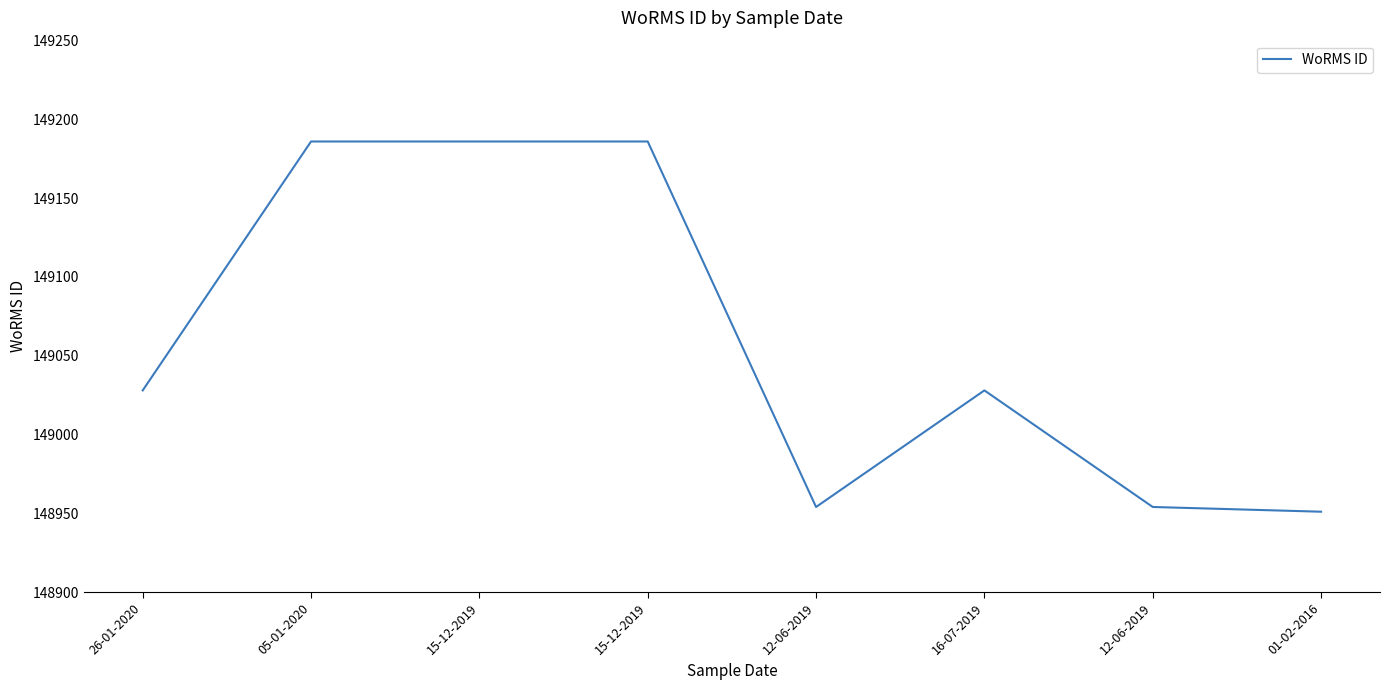

Where is the data nearest to the value 149068?

26-01-2020